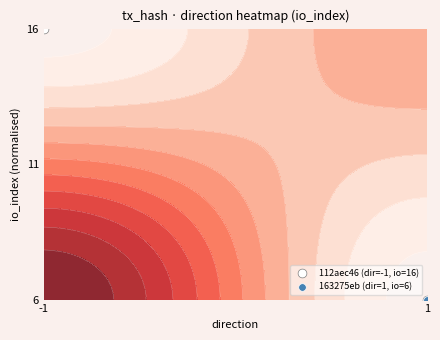

At which label is the value closest to 0?

1